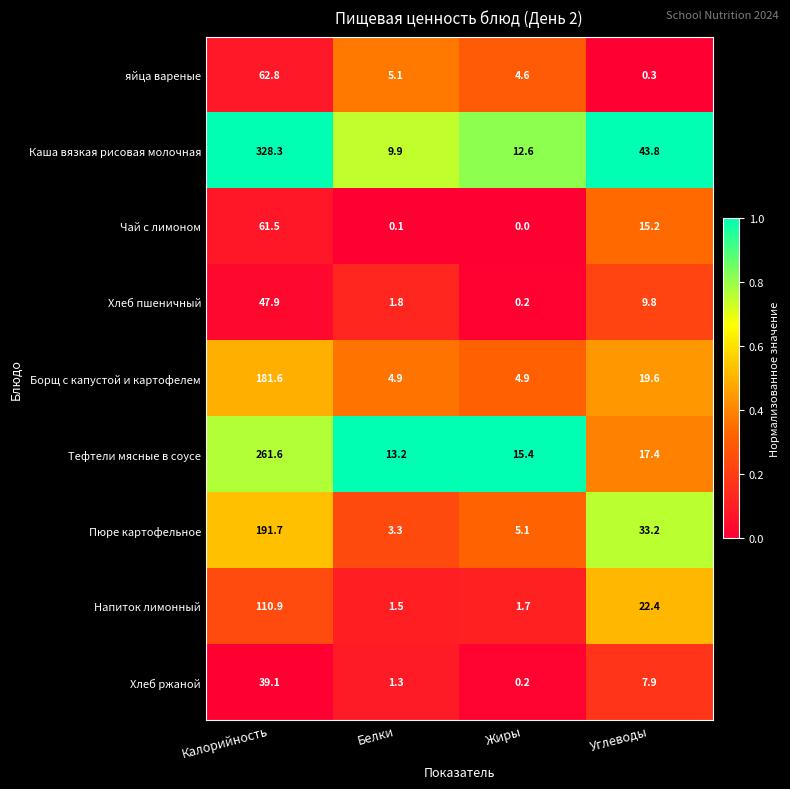

At how many categories does at least one series exceed 0?

4